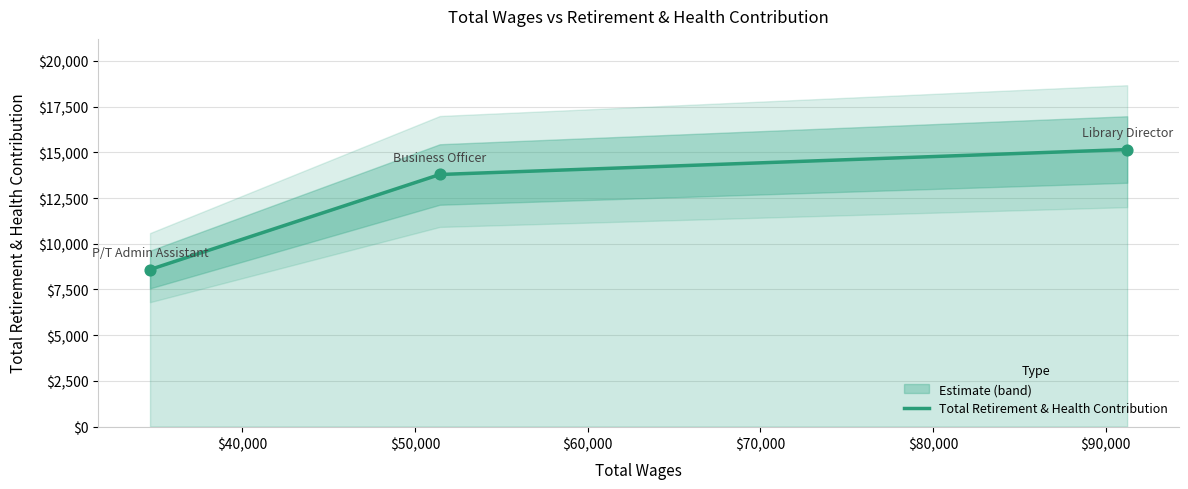

Which has a higher value, Library Director or P/T Admin Assistant?

Library Director